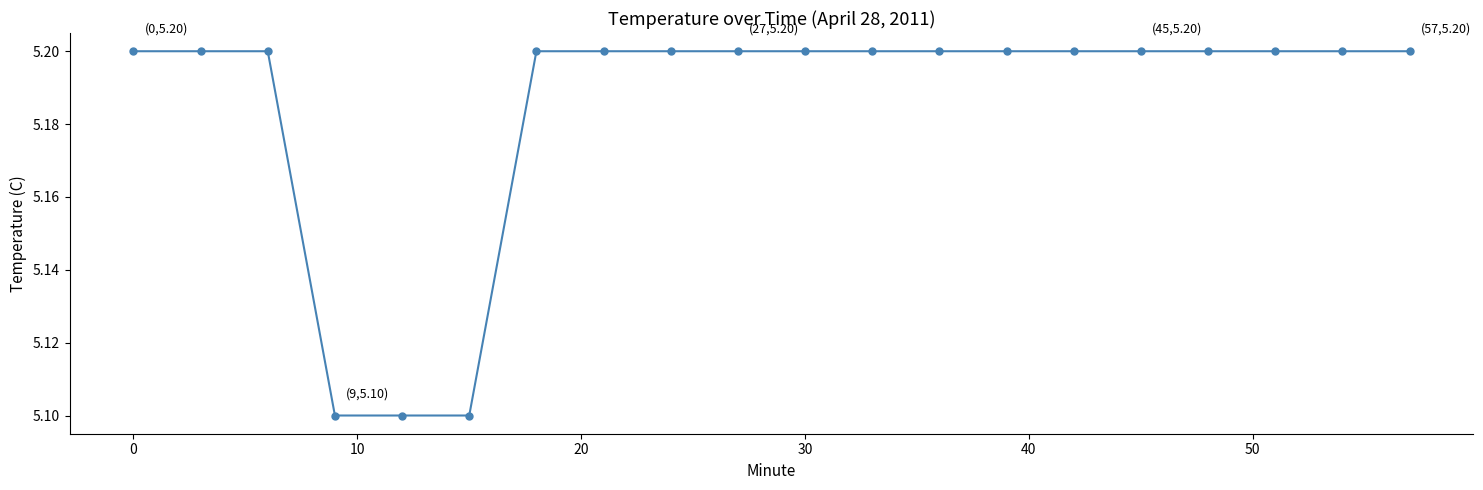

What is the minimum value shown in the chart?

5.1